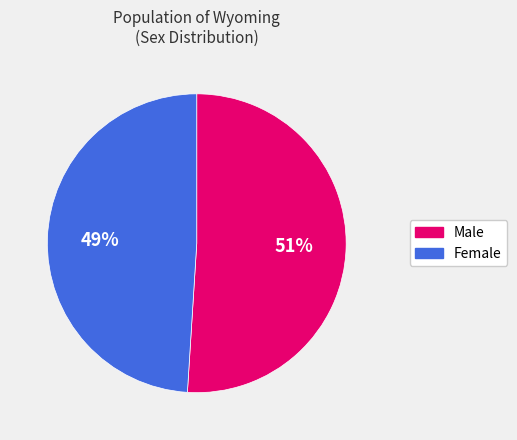

Rank the categories by value from highest to lowest.

Male, Female